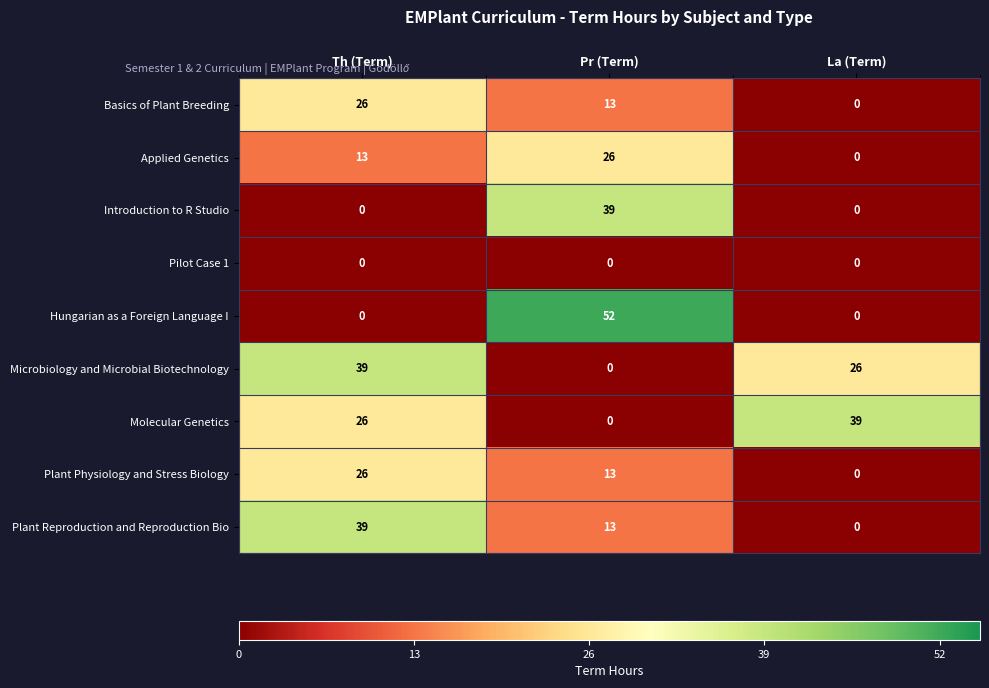

Rank the categories by Applied Genetics value from lowest to highest.

La (Term), Th (Term), Pr (Term)